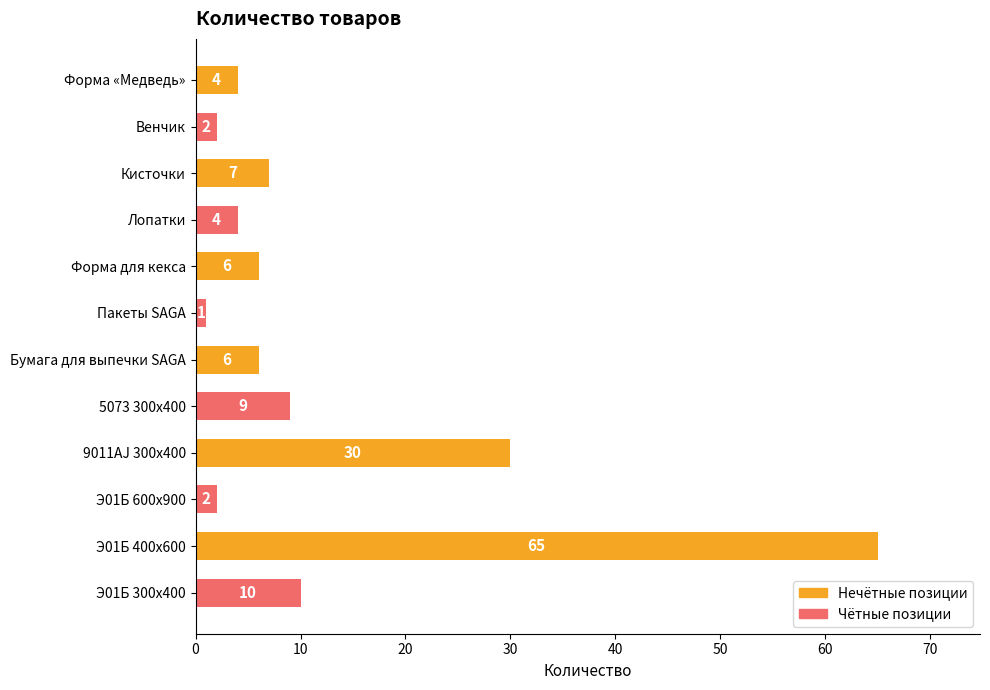

Which label corresponds to the largest value in the chart?

Э01Б 400х600